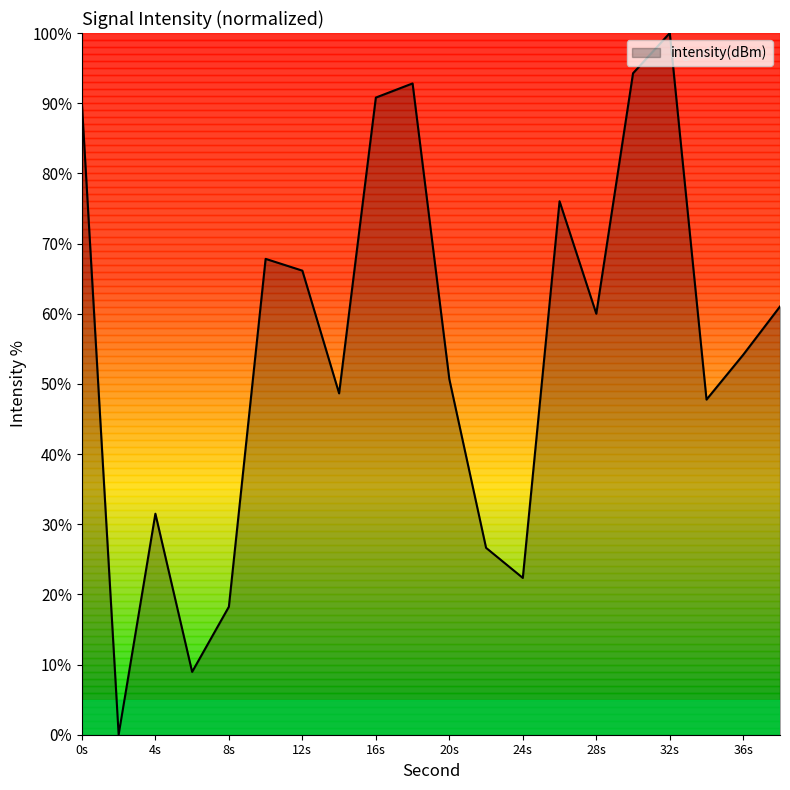

Reading left to right, list all the values displayed in this chart.

89.9	0.0	31.5	9.0	18.2	67.8	66.1	48.6	90.8	92.8	50.7	26.6	22.3	76.0	60.0	94.3	100.0	47.8	54.2	61.0